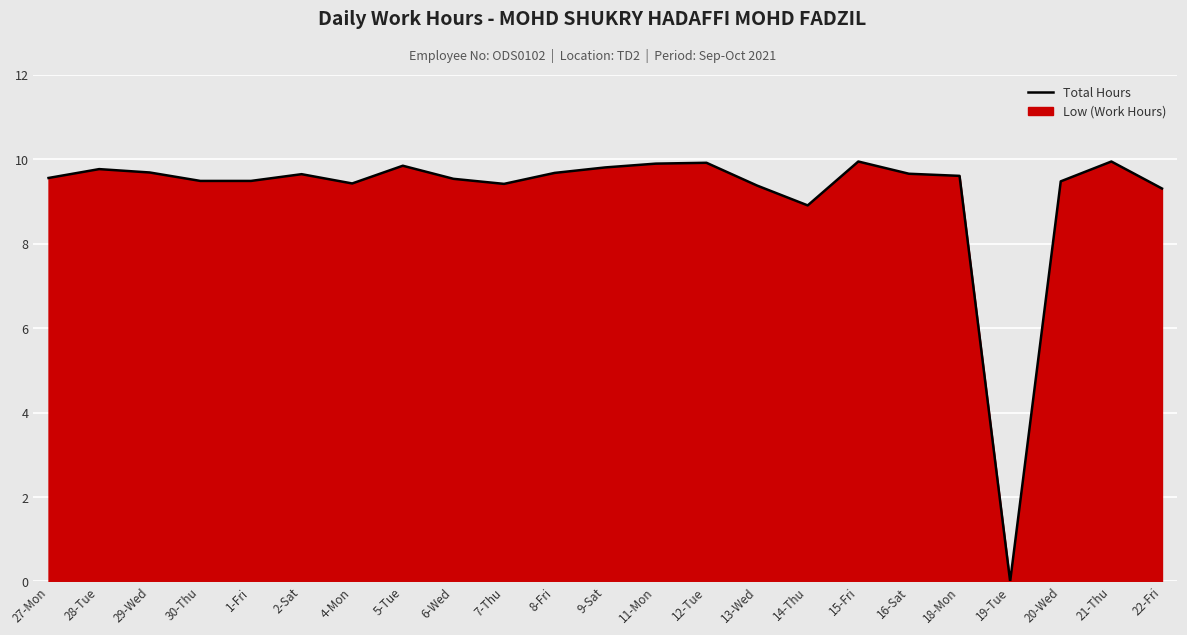

At which category does the data reach its first local peak?

28-Tue